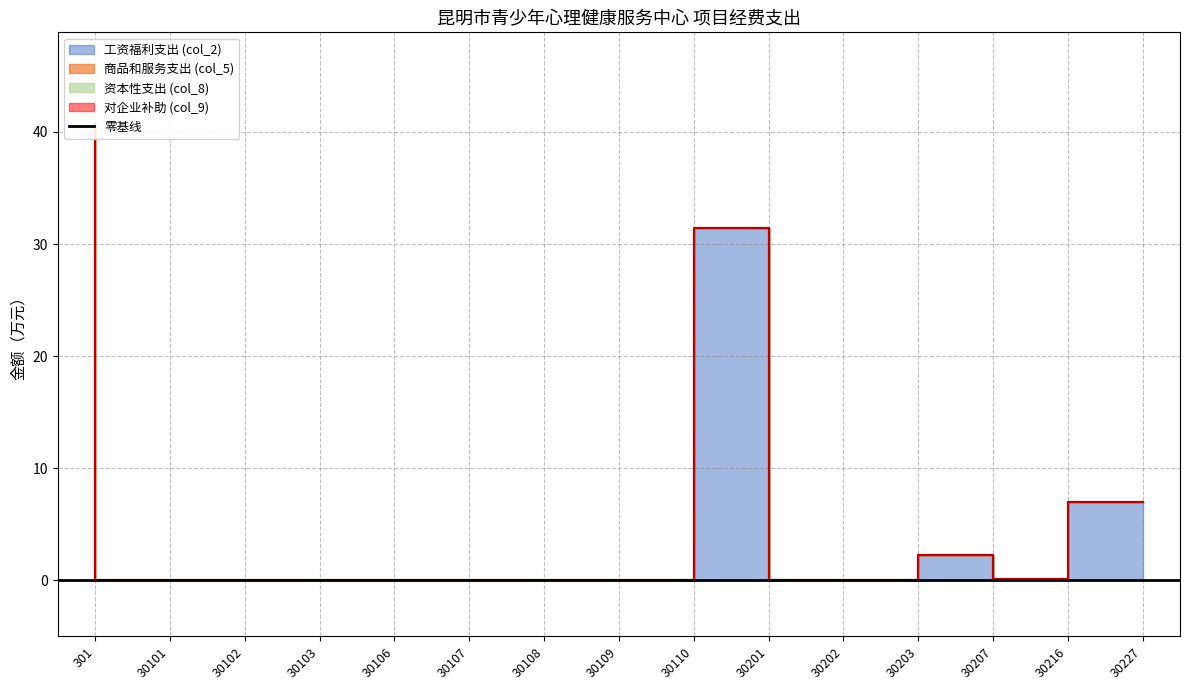

Reading left to right, extract all data points from this chart.

工资福利支出 (col_2): 0.0	0.0	0.0	0.0	0.0	0.0	0.0	0.0	0.0	31.4	0.0	0.0	2.2	0.1	7.0
商品和服务支出 (col_5): 40.7	0.0	0.0	0.0	0.0	0.0	0.0	0.0	0.0	0.0	0.0	0.0	0.0	0.0	0.0
资本性支出 (col_8): 0.0	0.0	0.0	0.0	0.0	0.0	0.0	0.0	0.0	0.0	0.0	0.0	0.0	0.0	0.0
对企业补助 (col_9): 0.0	0.0	0.0	0.0	0.0	0.0	0.0	0.0	0.0	0.0	0.0	0.0	0.0	0.0	0.0